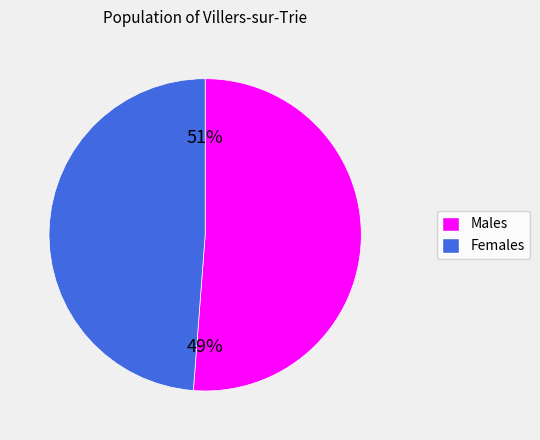

Is the sum of 10 and 18 greater than half?

No